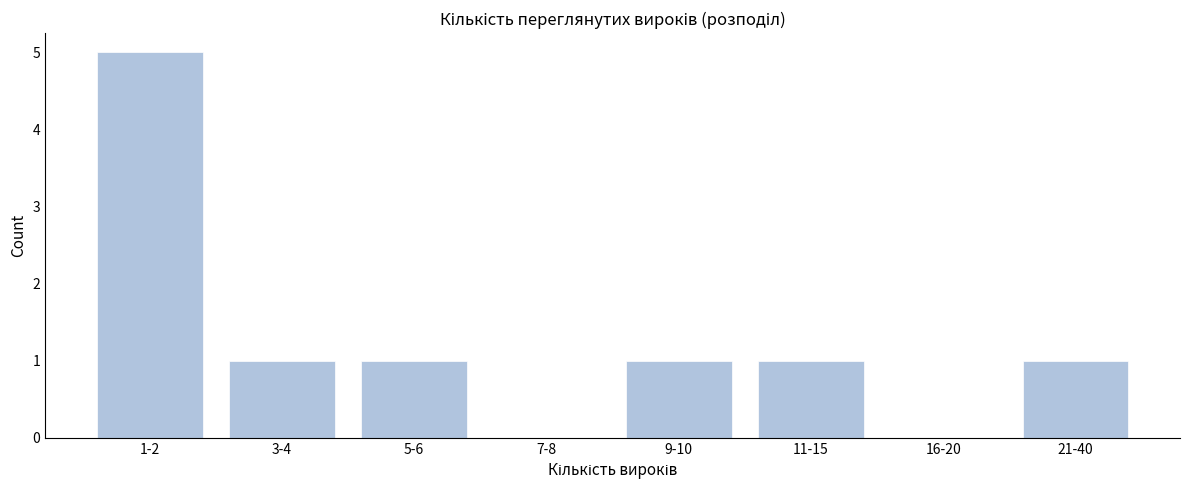

Reading left to right, what are all the values shown in this chart?

1-2=5	3-4=1	5-6=1	7-8=0	9-10=1	11-15=1	16-20=0	21-40=1